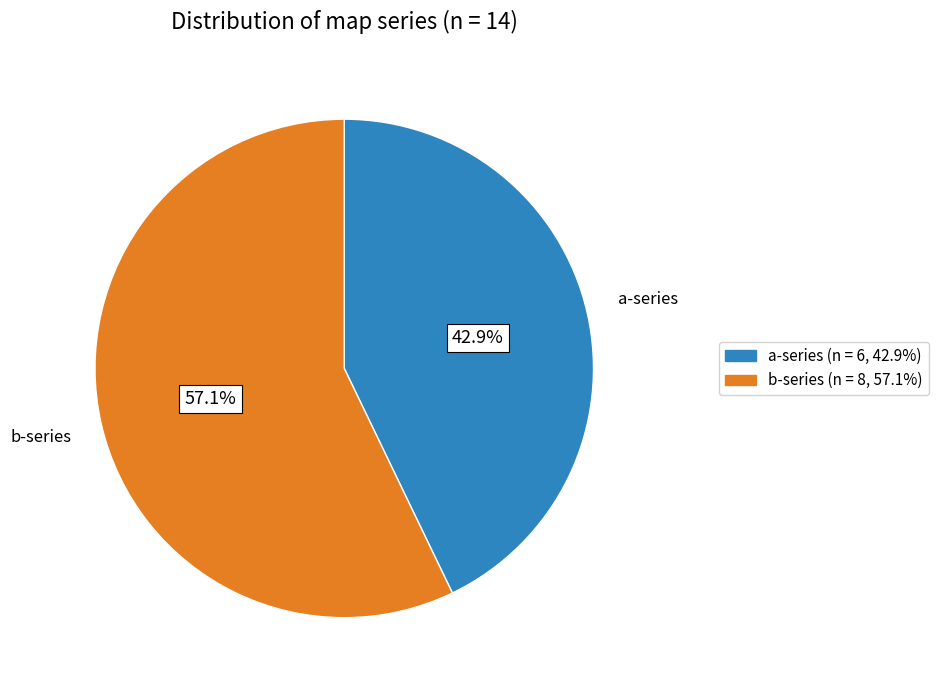

Does b-series (n = 8, 57.1%) account for over 50% of the chart?

Yes